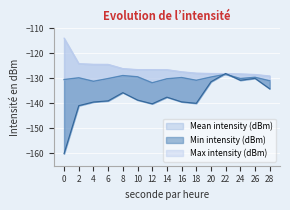

At which label does Min intensity (dBm) first exceed -138?

8